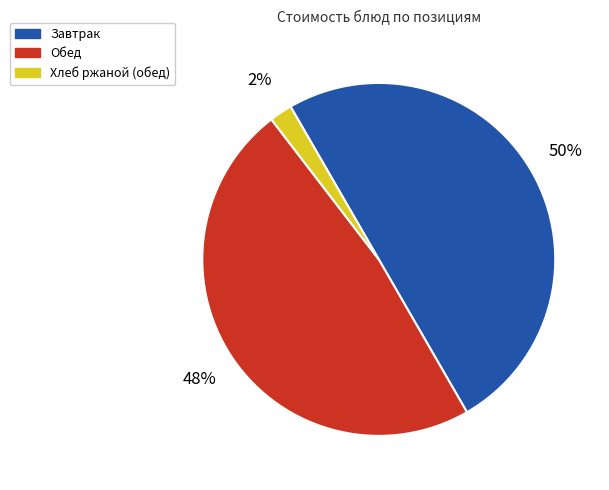

True or false: Хлеб ржаной (обед) accounts for 2% of the total.

True